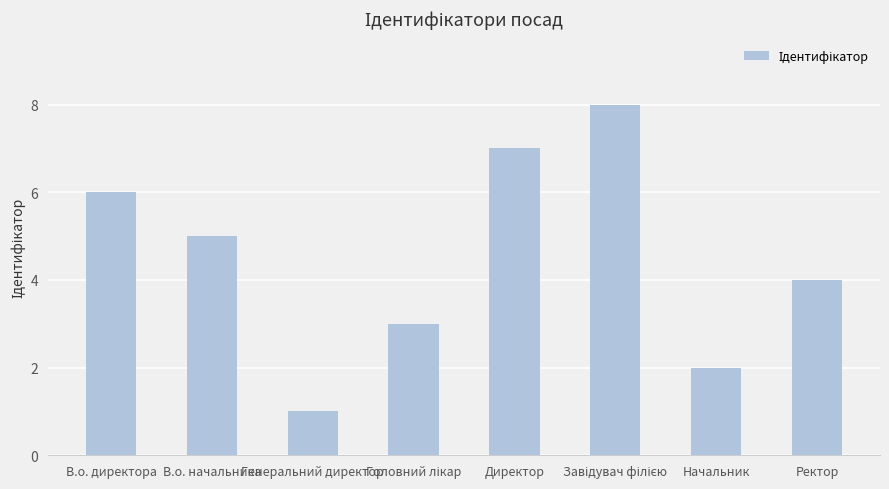

At which label is the value closest to 4?

Ректор